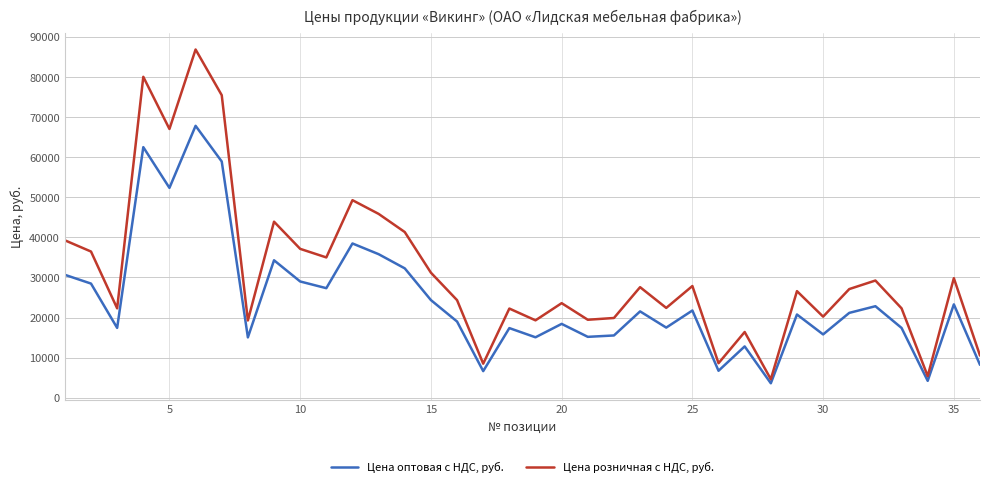

What is the greatest value displayed?

86876.0